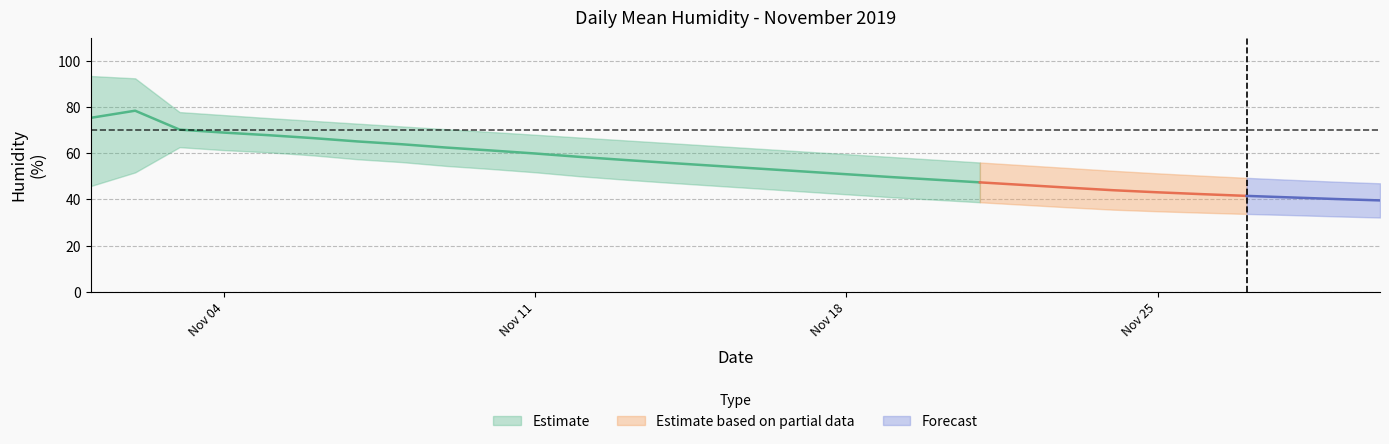

Read the Daily Mean Humidity value at 6.

65.1